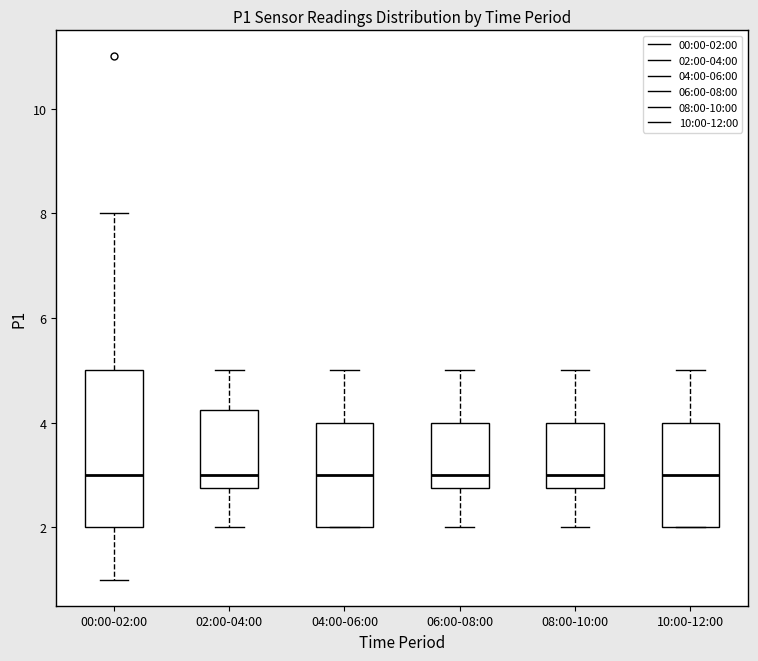

Reading left to right, transcribe this box plot: for each box, give where its median line is, the range the box spans, and where its two whiskers end, as read against the y-axis. The values are not printed on the chart, so give them approximately, as read against the axis.

00:00-02:00: median 3.0, box 2.0 to 5.0, whiskers 1.0 to 8.0
02:00-04:00: median 3.0, box 2.8 to 4.2, whiskers 2.0 to 5.0
04:00-06:00: median 3.0, box 2.0 to 4.0, whiskers 2.0 to 5.0
06:00-08:00: median 3.0, box 2.8 to 4.0, whiskers 2.0 to 5.0
08:00-10:00: median 3.0, box 2.8 to 4.0, whiskers 2.0 to 5.0
10:00-12:00: median 3.0, box 2.0 to 4.0, whiskers 2.0 to 5.0